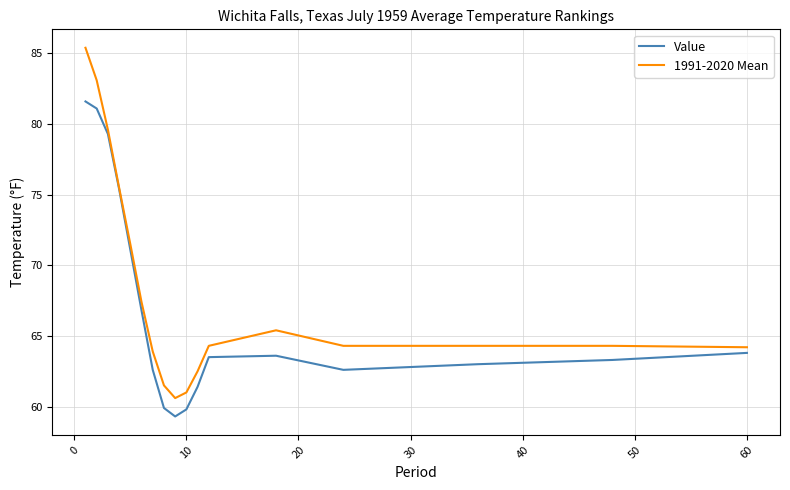

What is the minimum value shown in the chart?

59.3